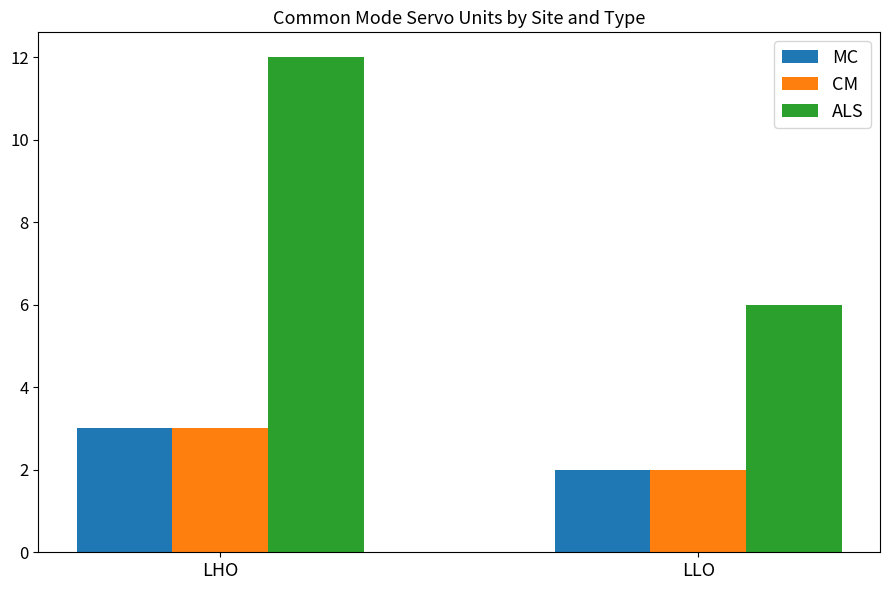

How many bars are there in each group?

3